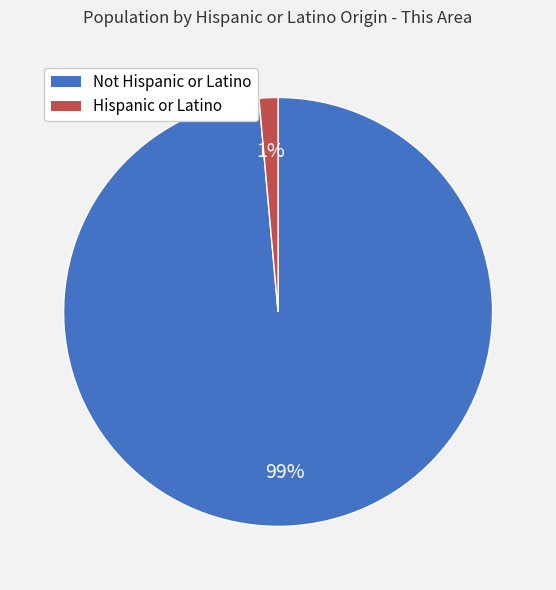

How many slices are in this pie chart?

2